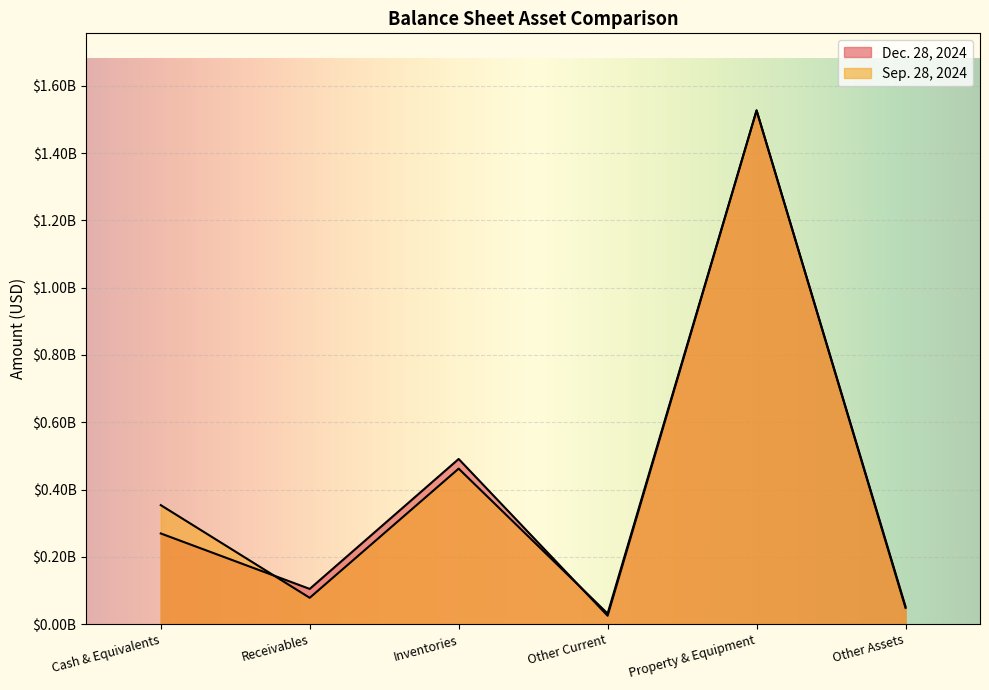

What are all the series names shown in the legend?

Dec. 28, 2024, Sep. 28, 2024